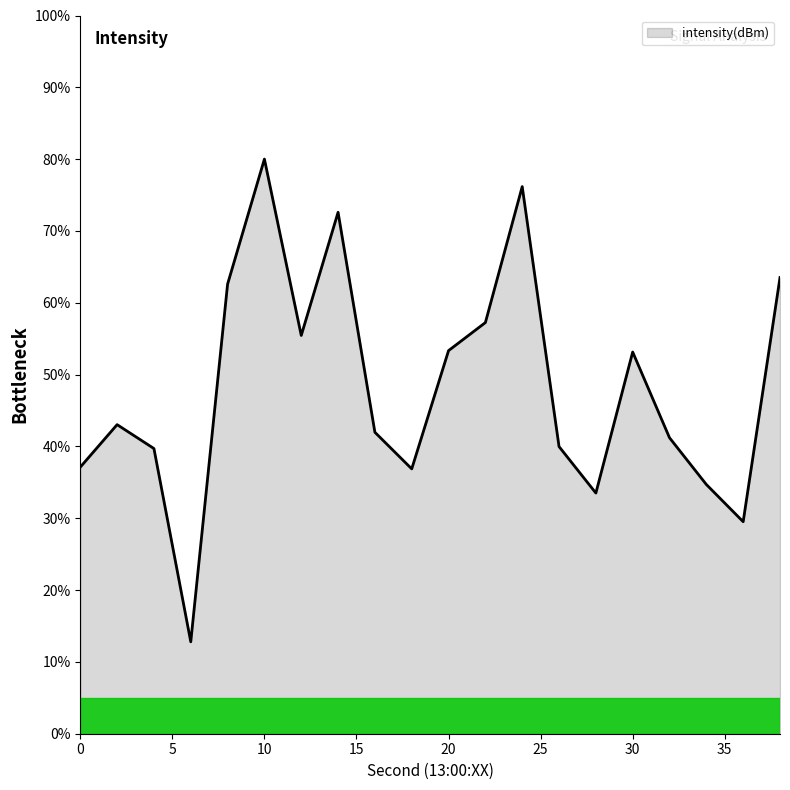

How many lines are shown in the chart?

1